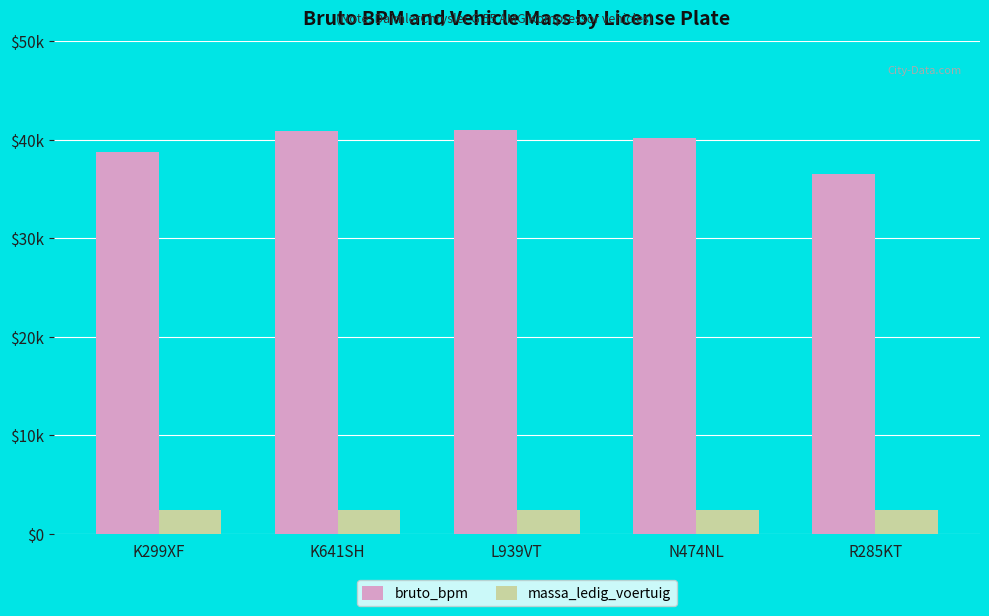

Are the bars horizontal?

No